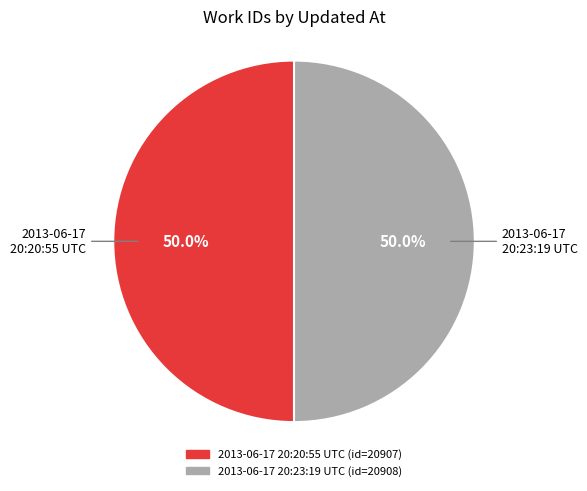

What is the ratio of the value at 2013-06-17 20:23:19 UTC to the value at 2013-06-17 20:20:55 UTC?

1.0